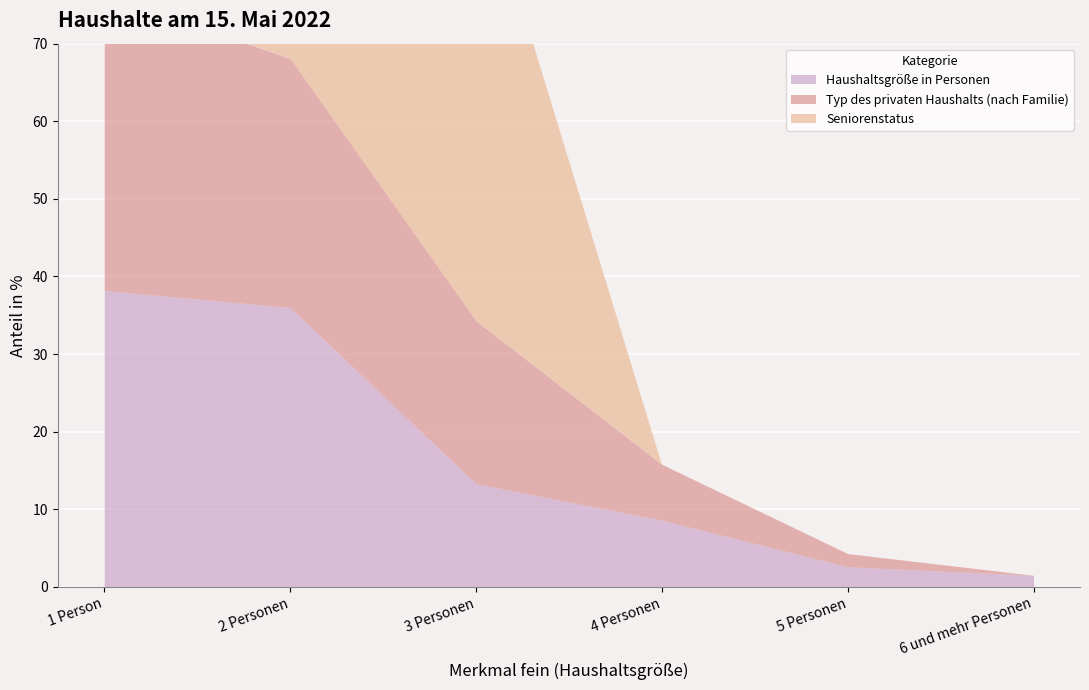

How many data points in Typ des privaten Haushalts (nach Familie) are less than 21?

3